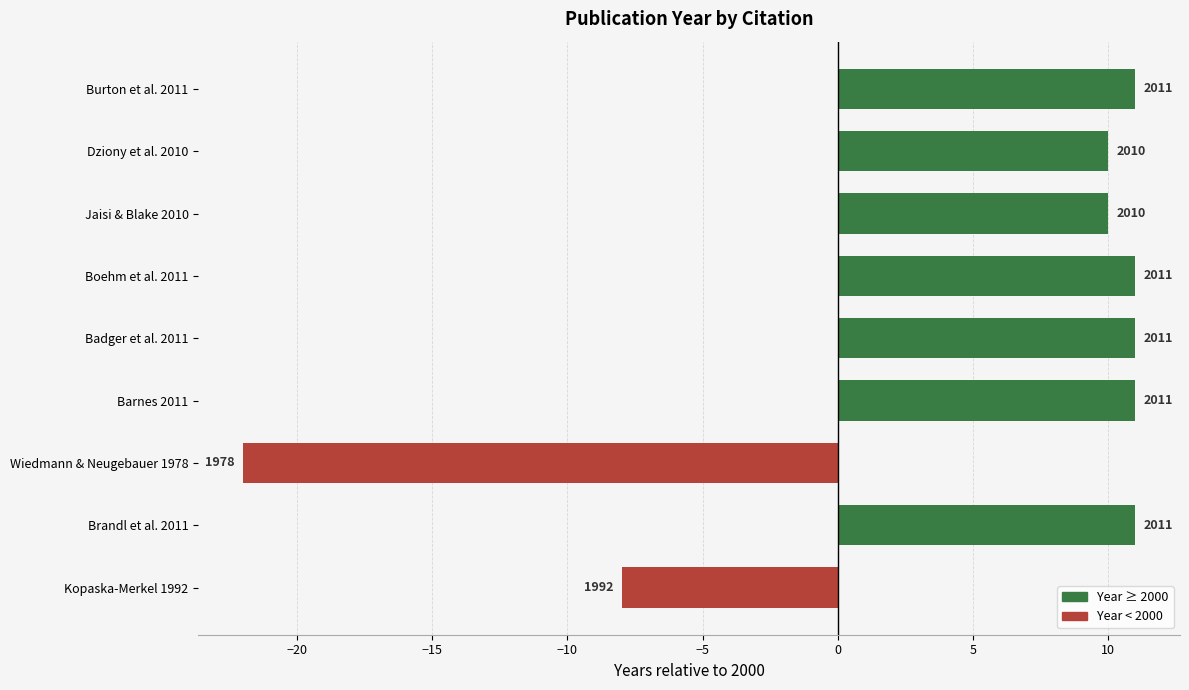

How many bars are there in total?

9